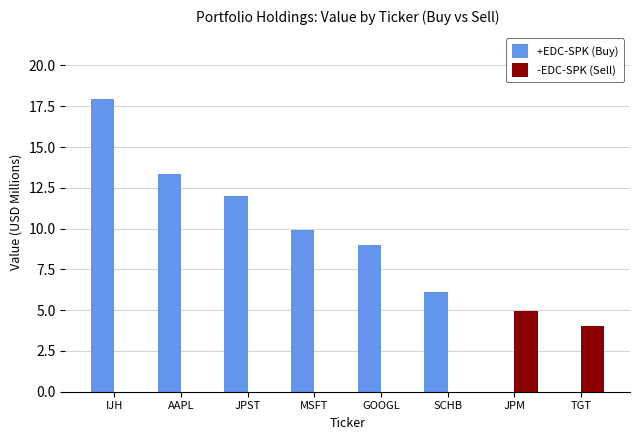

Which category has the highest value in the +EDC-SPK (Buy) series?

IJH